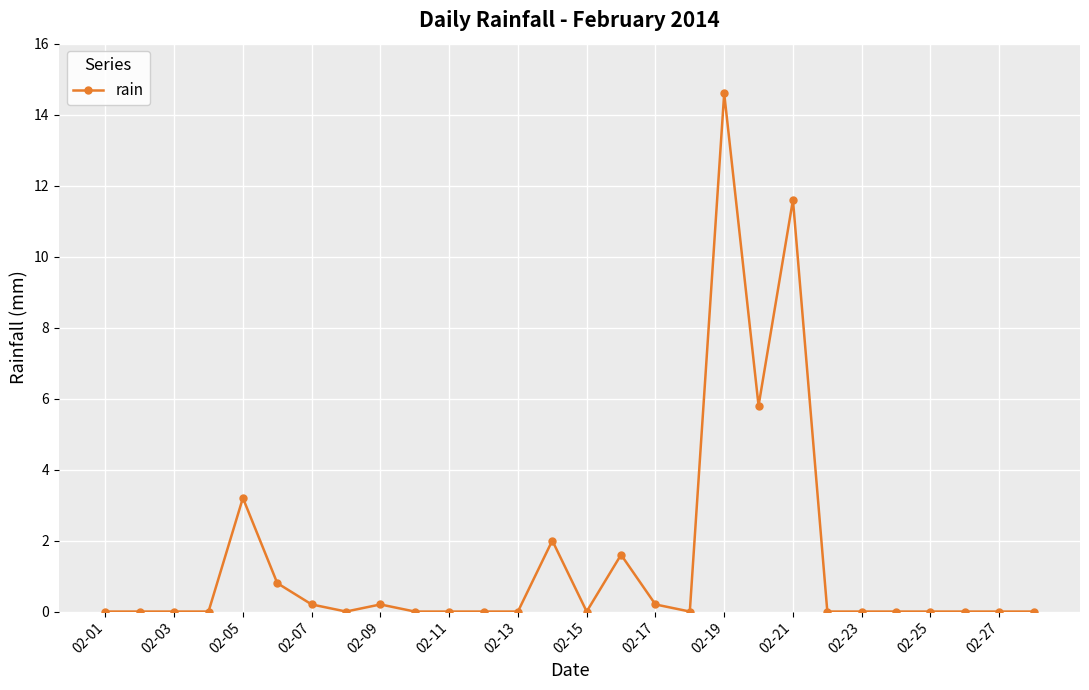

True or false: there are more than 0 points higher than both neighbors.

True